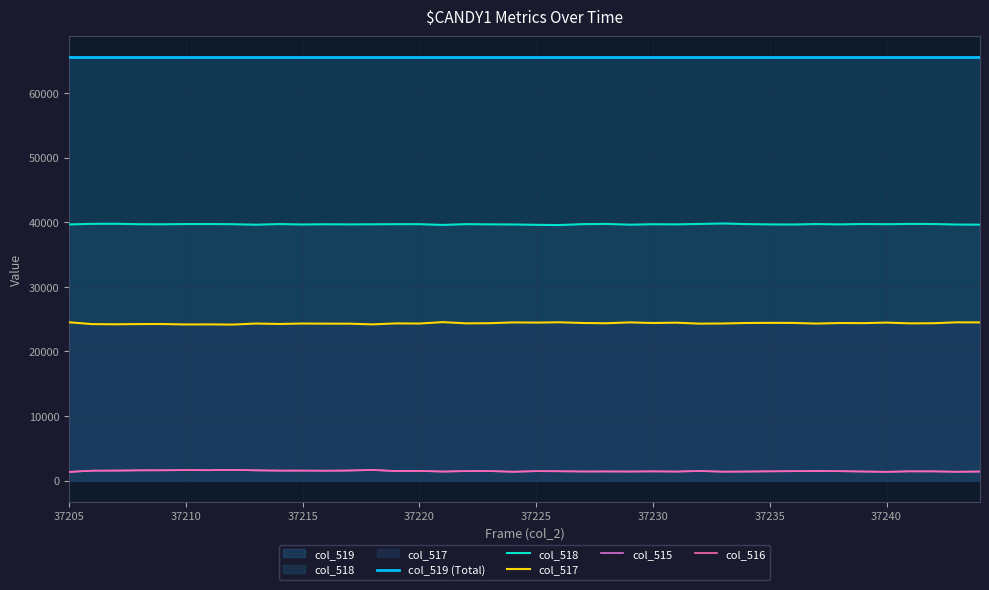

In col_515, how many points are lower than both neighbors (excluding endpoints)?

12